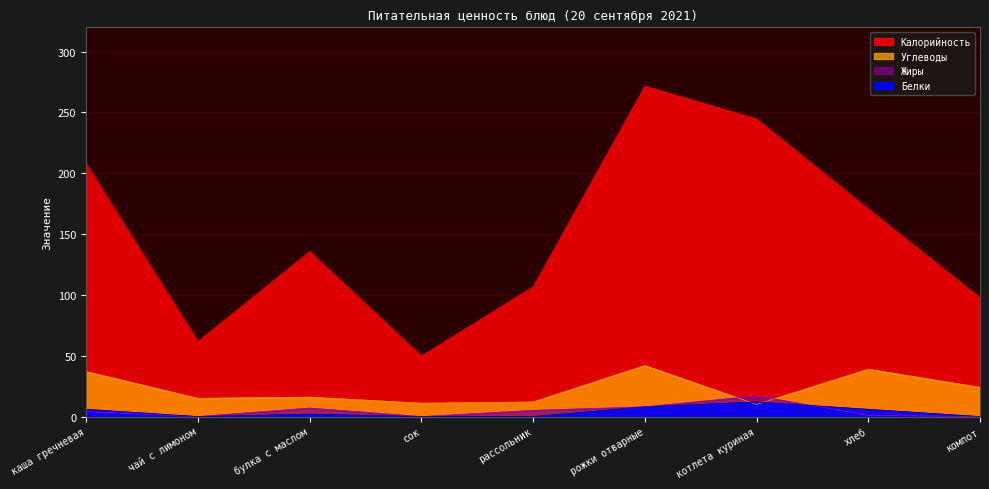

What is the highest value of the Белки series?

12.0